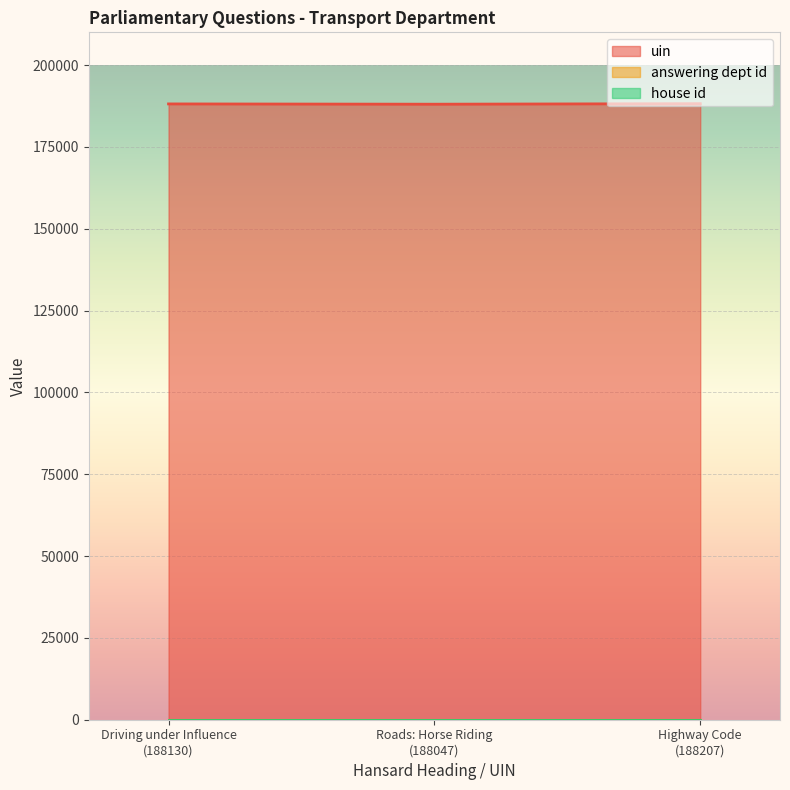

Which series has the largest range (max minus min)?

uin